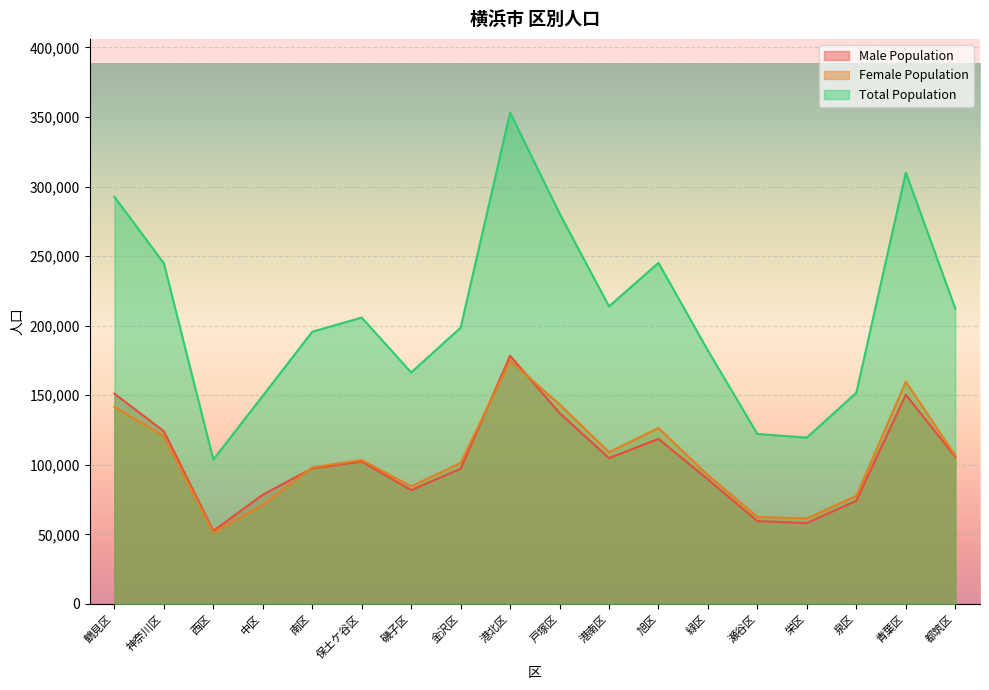

How many data points does each series have?

18